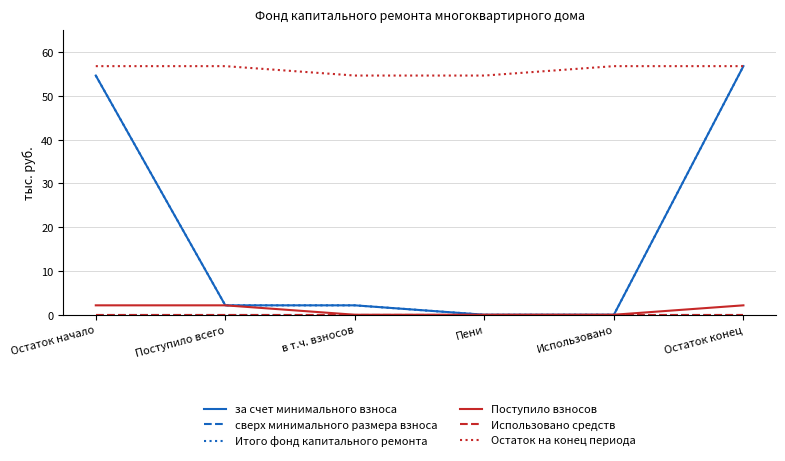

Does the chart display data point markers on the line(s)?

No